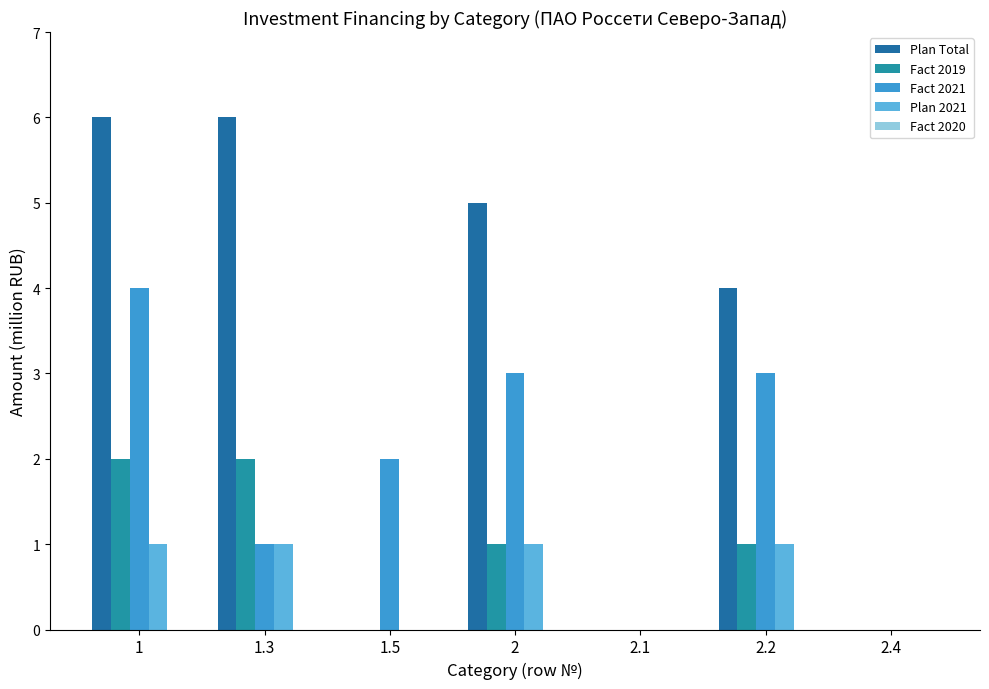

How many series are shown in this chart?

4